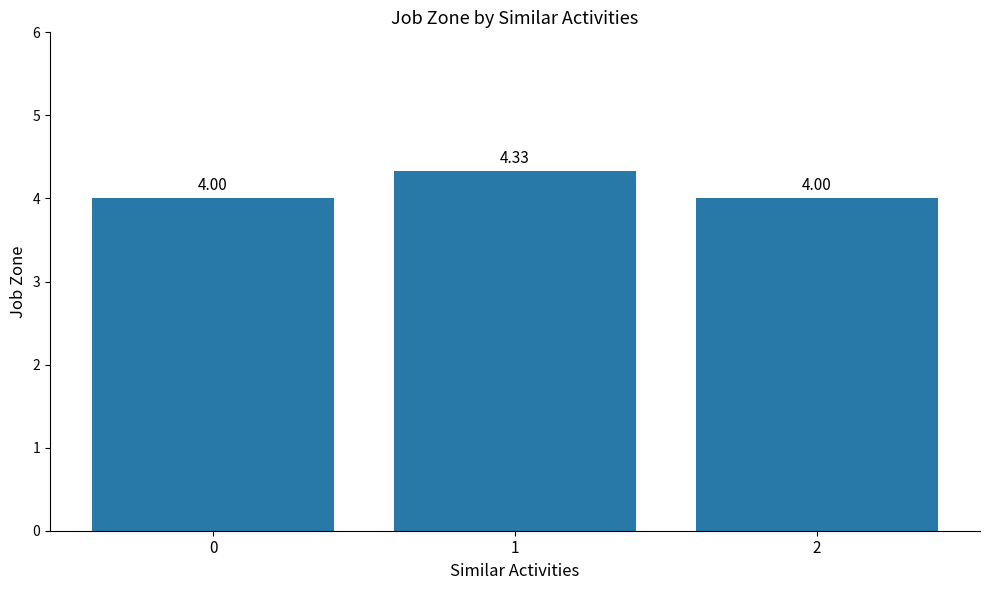

What is the change in value from 1 to 2?

-0.3